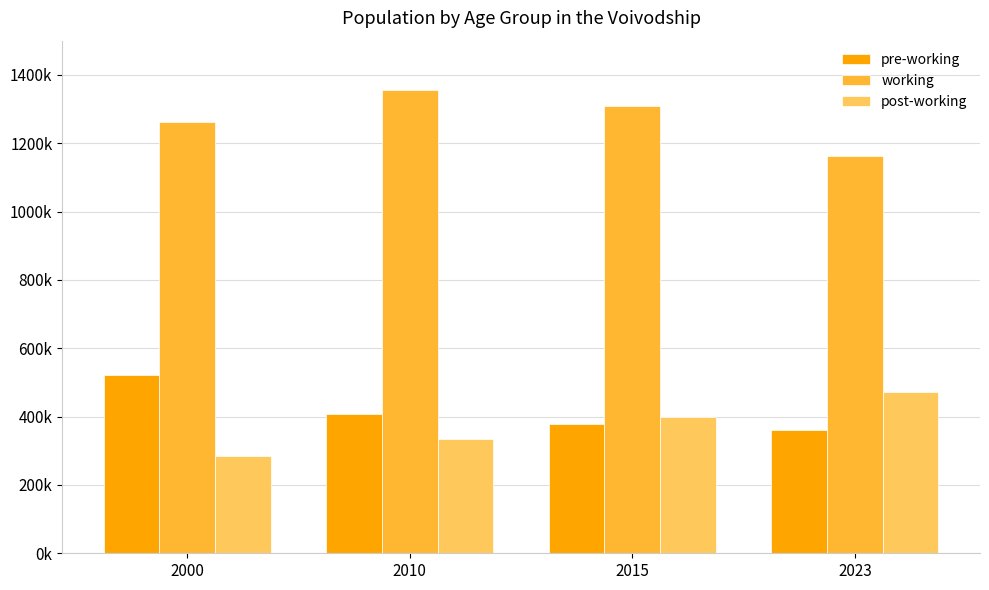

Which series has the widest spread of values?

working